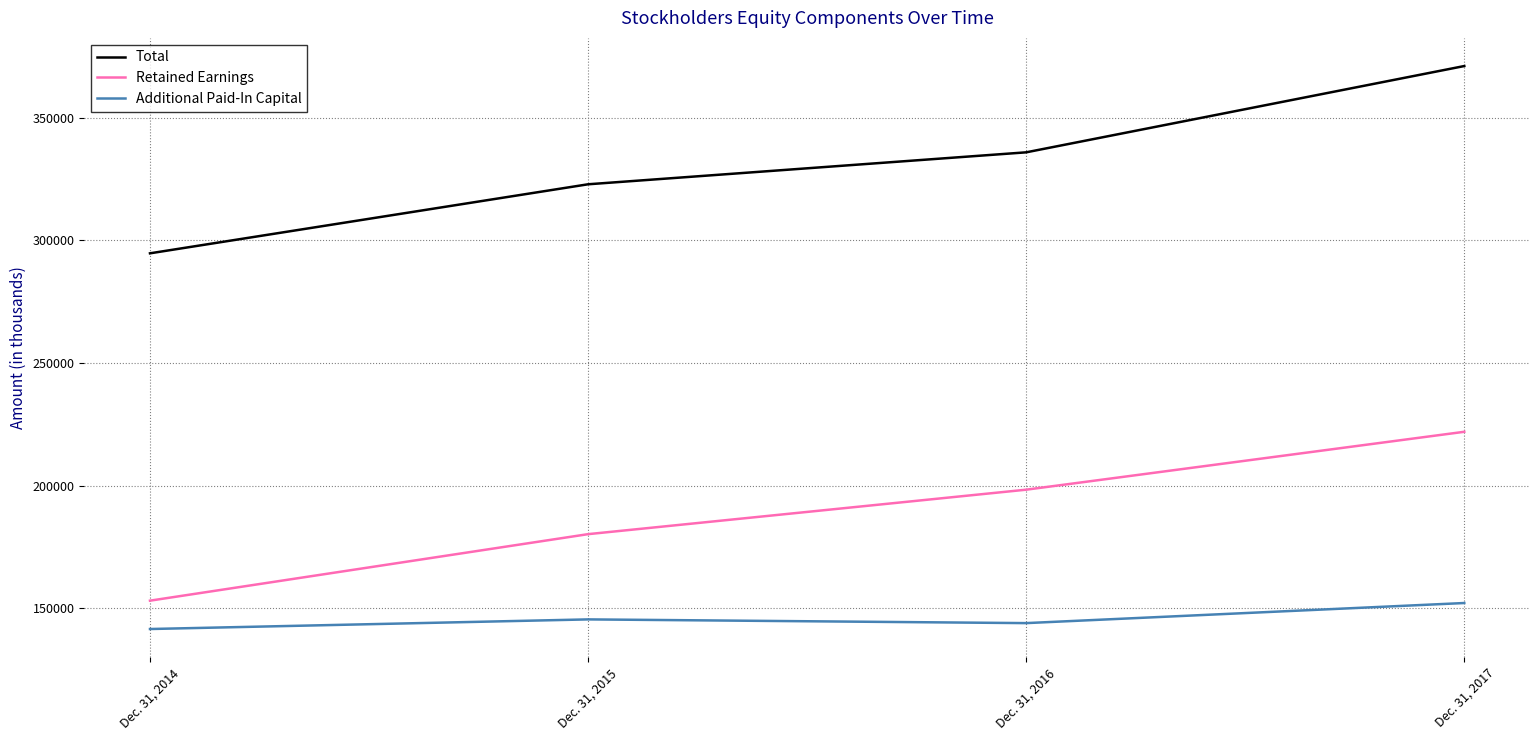

True or false: Total has more than 0 interior local peaks.

False